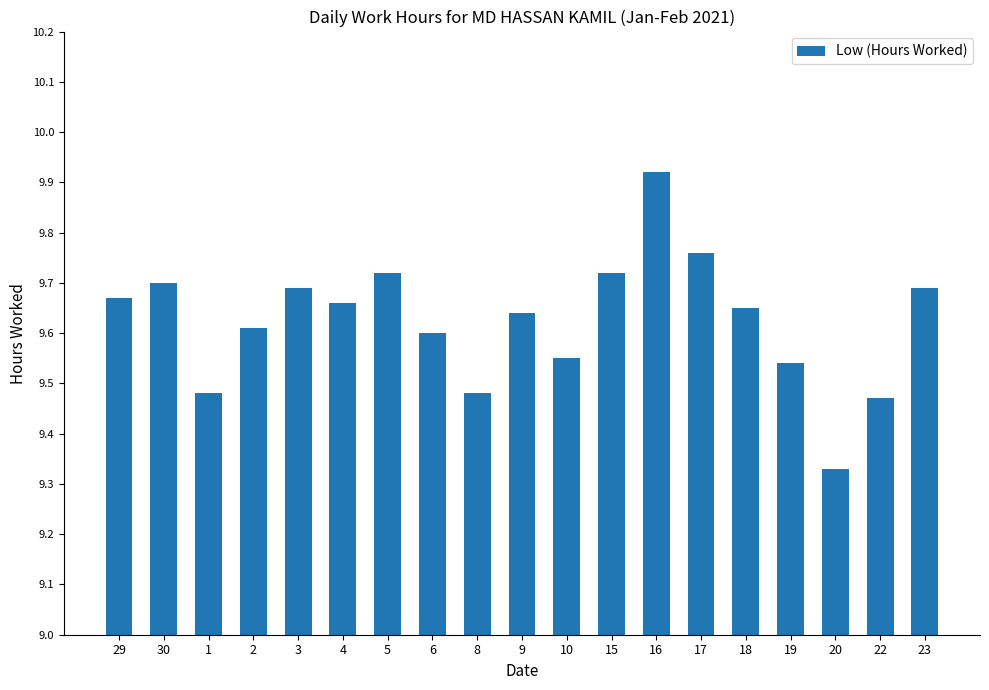

True or false: the data shows 9.7 at 4.

True